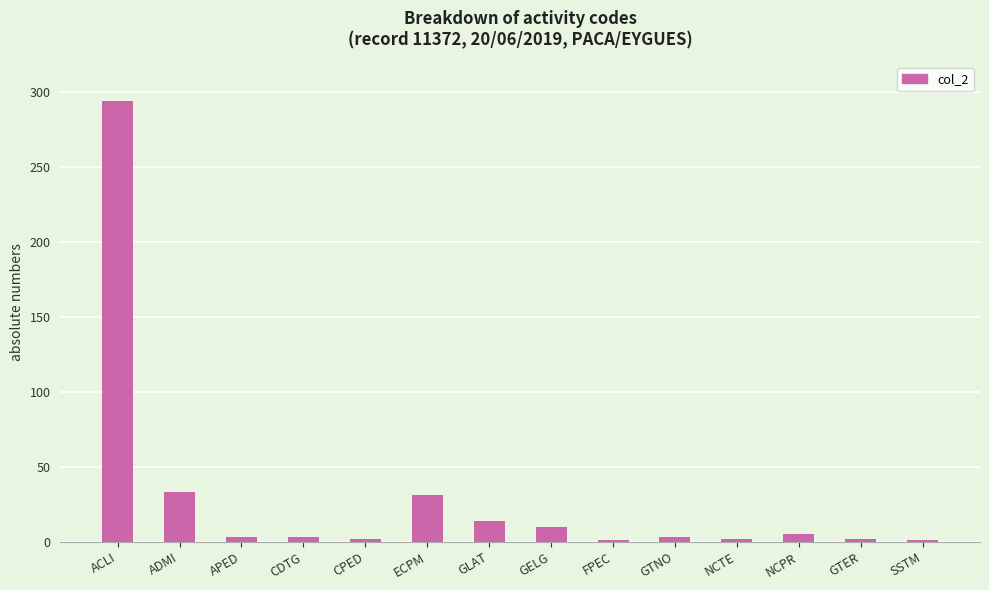

What is the smallest value displayed?

1